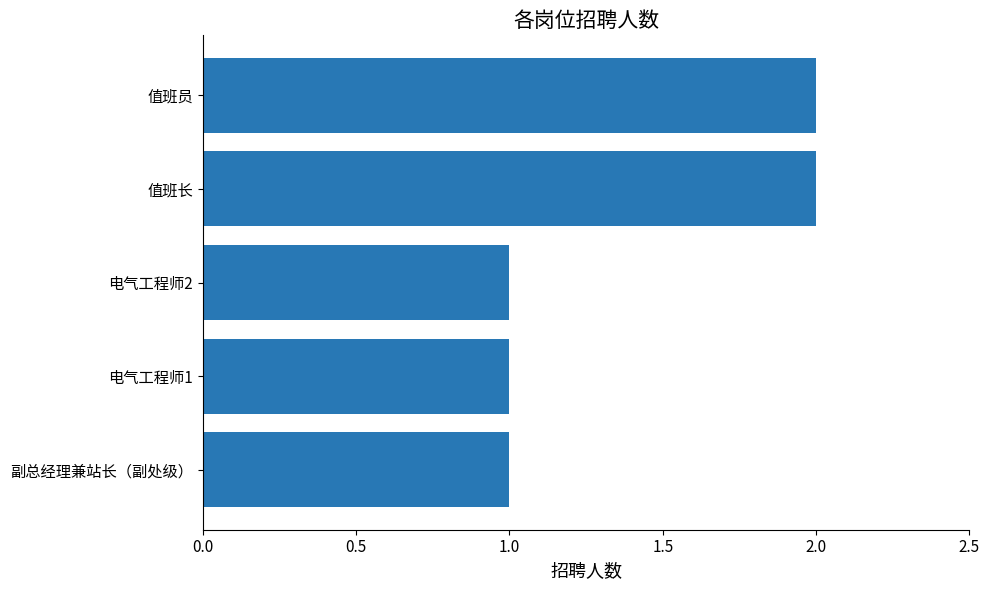

Which has a higher value, 值班长 or 副总经理兼站长（副处级）?

值班长